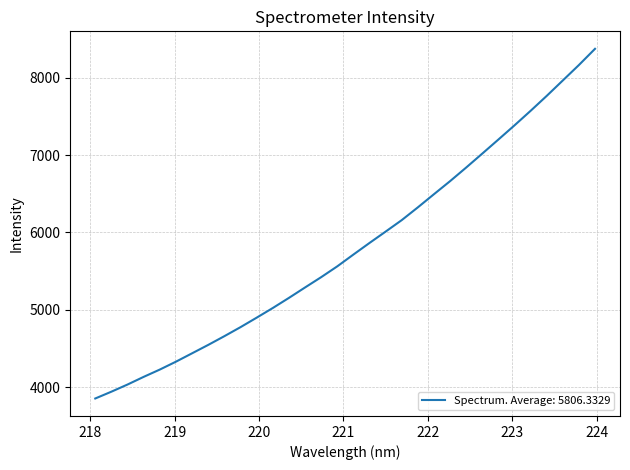

What is the difference between the maximum and minimum values?

4524.6